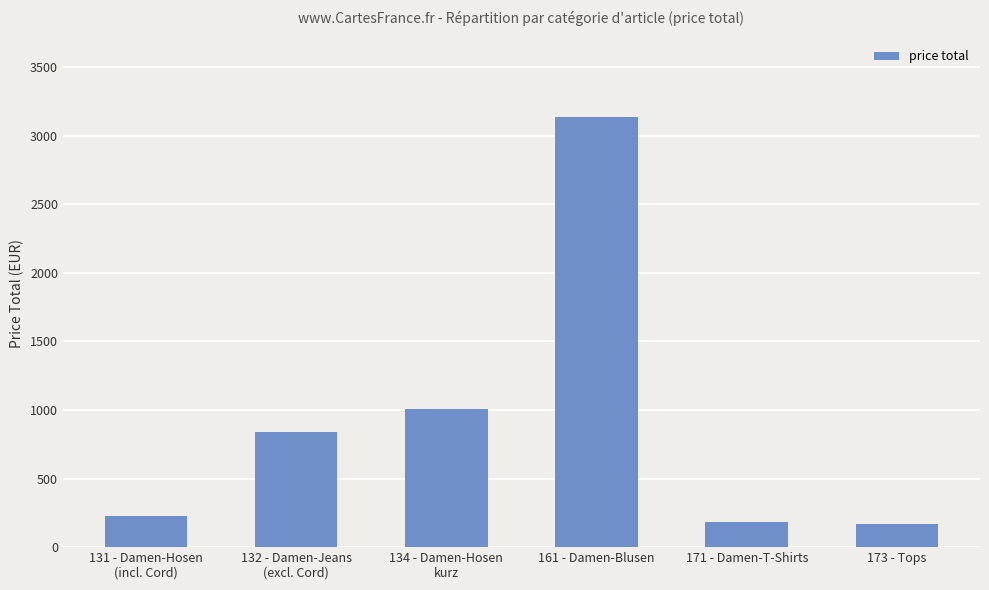

What position from the right is 173 - Tops?

1